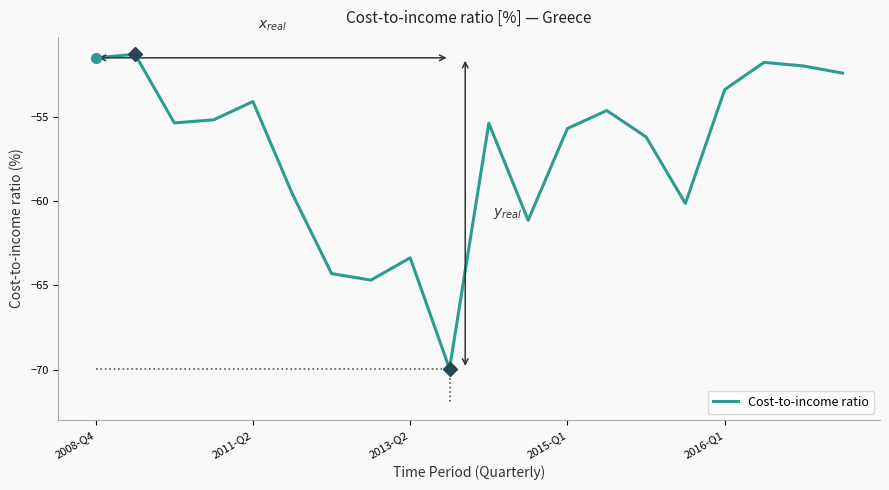

What is the minimum value shown in the chart?

-70.0